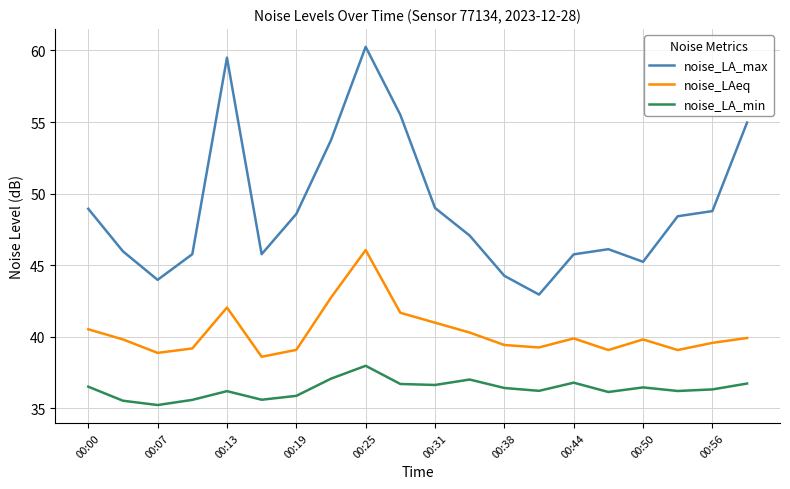

Does the chart display data point markers on the line(s)?

No